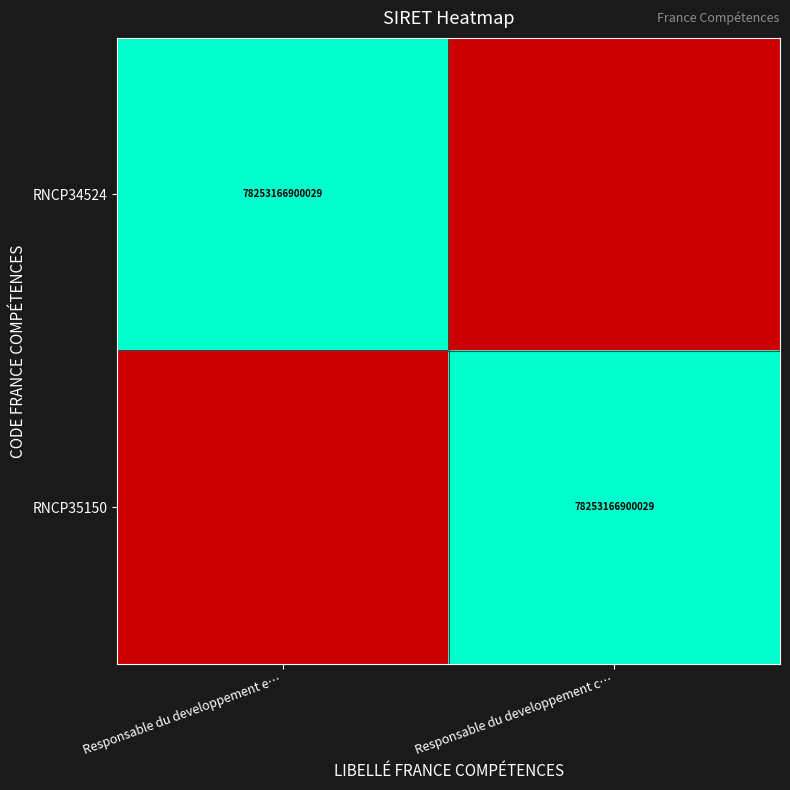

The value of RNCP35150 at Responsable du developpement c… is 39981637232620. True or false?

False